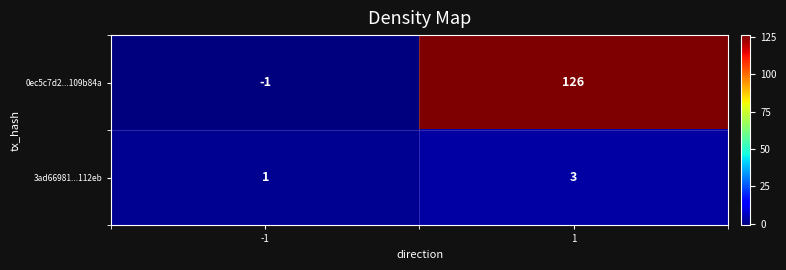

What is the difference between the highest and lowest values at -1?

2